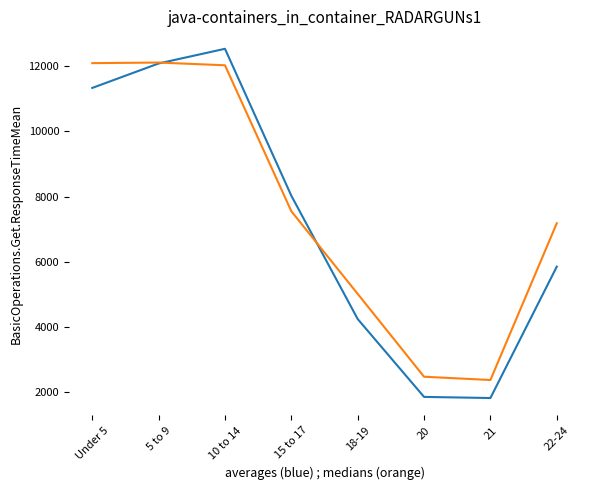

What is the total value across all series at 5 to 9?

24186.6